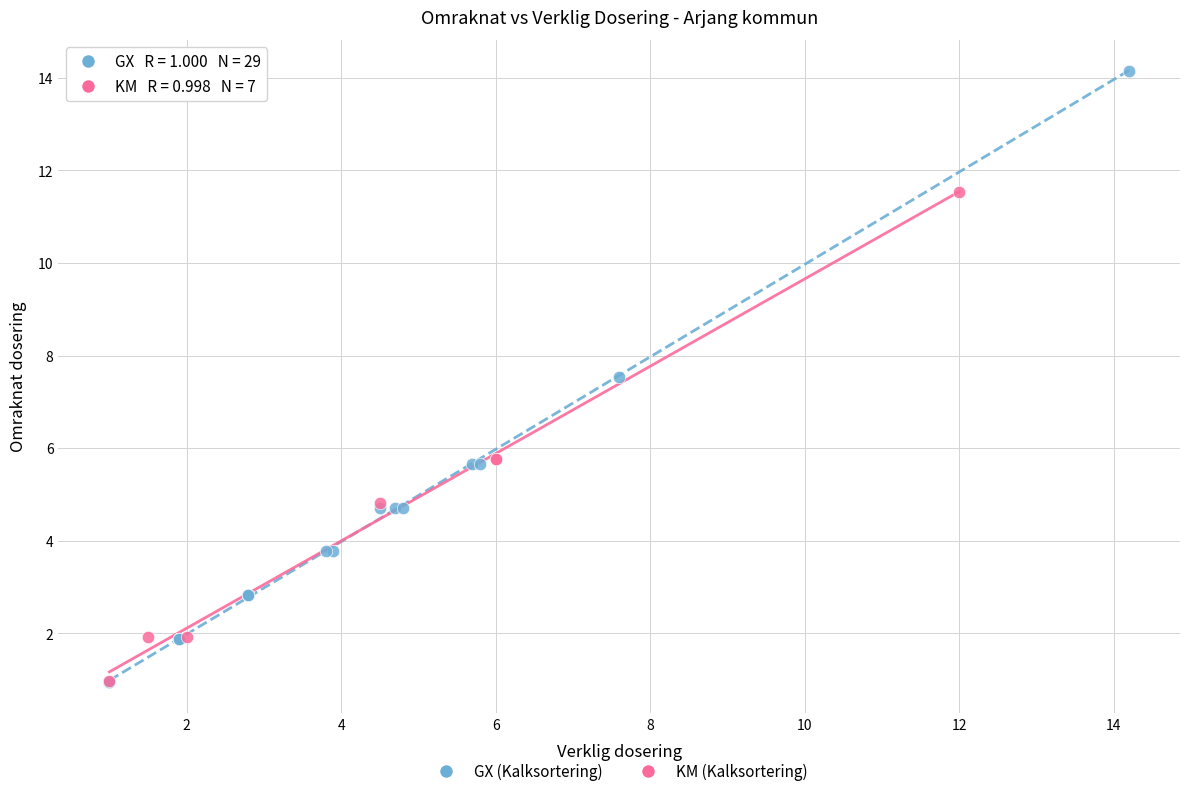

Which series has the widest spread of Y values?

GX (Kalksortering)